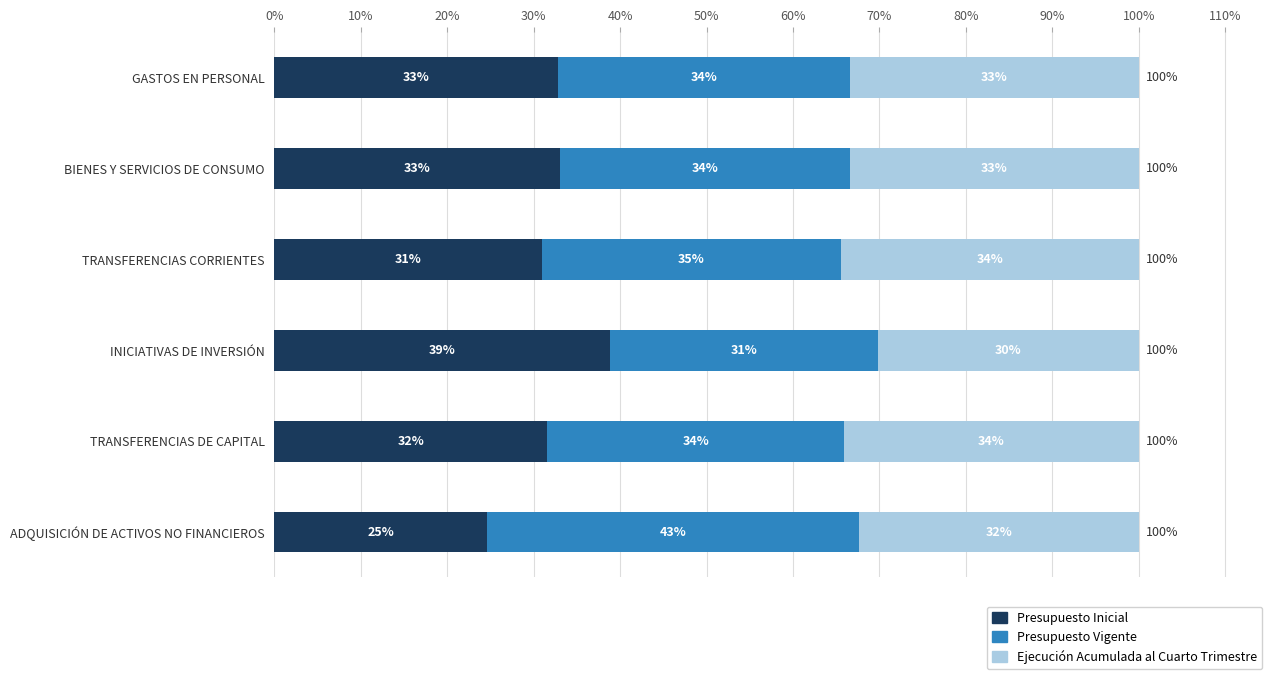

What is the lowest value of the Presupuesto Inicial series?

24.6